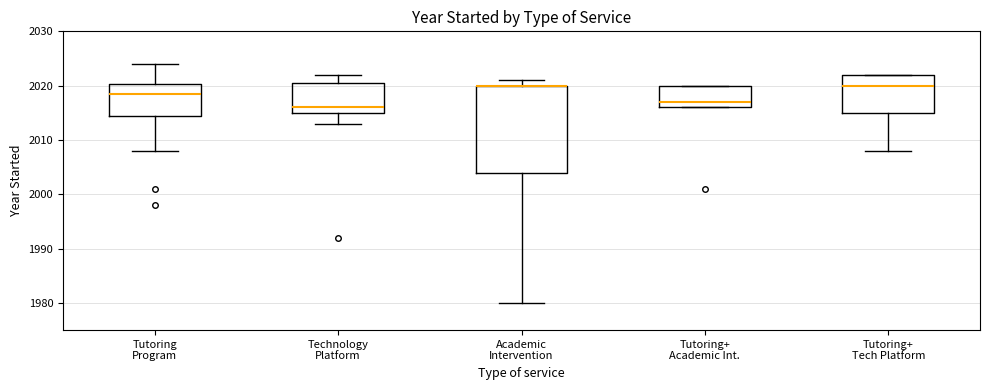

Where is the lower edge of the box for Tutoring+ Tech Platform on the y-axis? The values are not printed on the chart, so give them approximately, as read against the axis.

2015